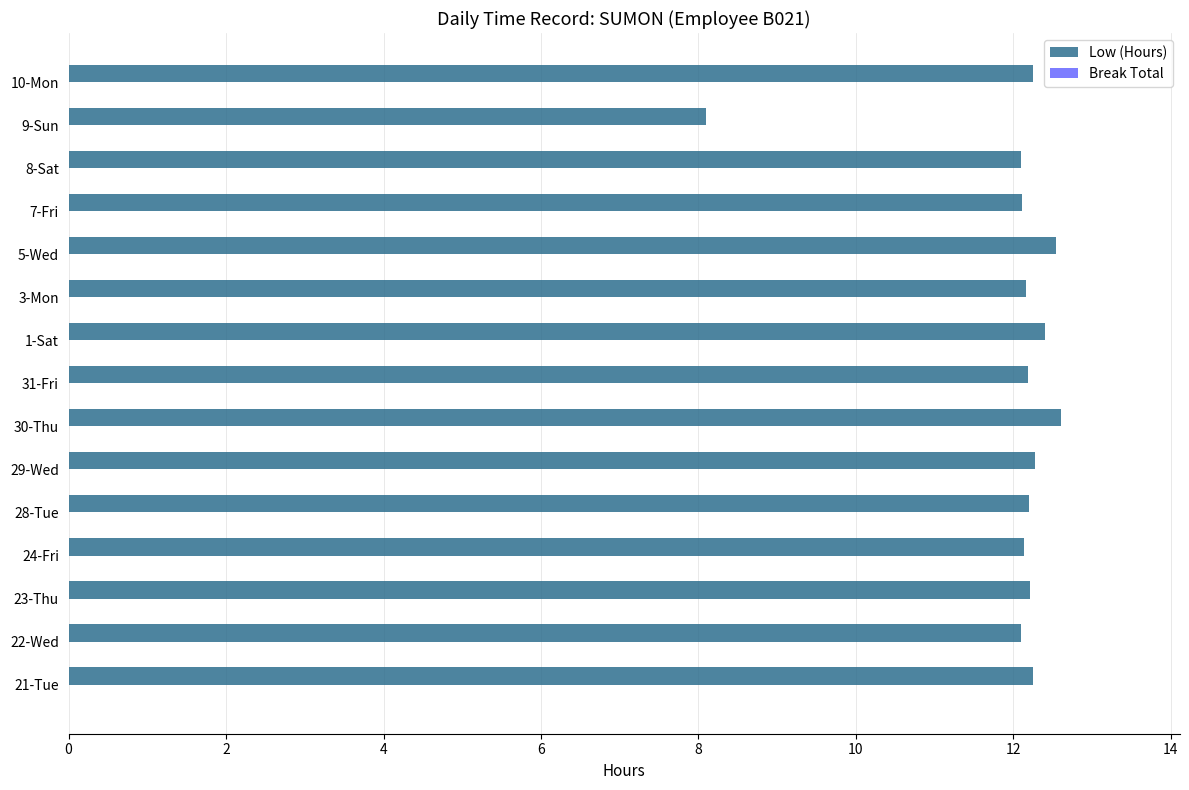

What is the sum of all values?

179.6